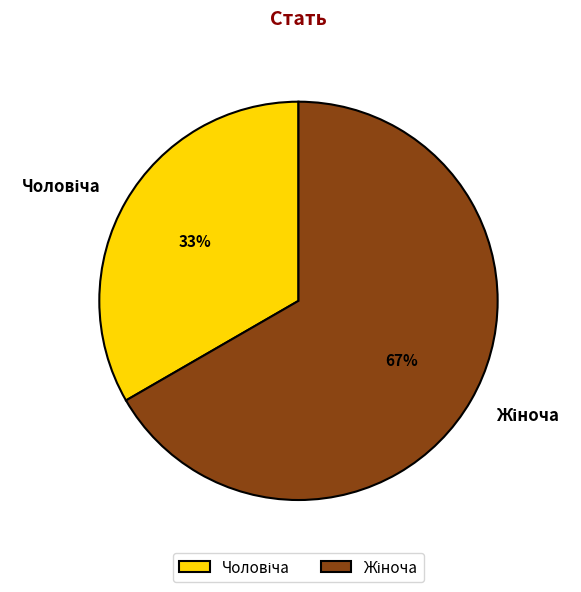

To the nearest percent, what is the average slice percentage?

50%